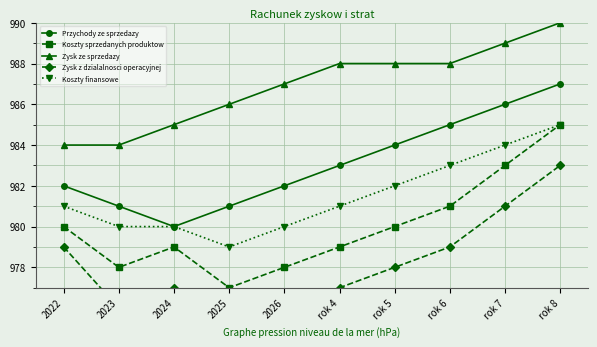

The value of Koszty finansowe at 2026 is 505. True or false?

False